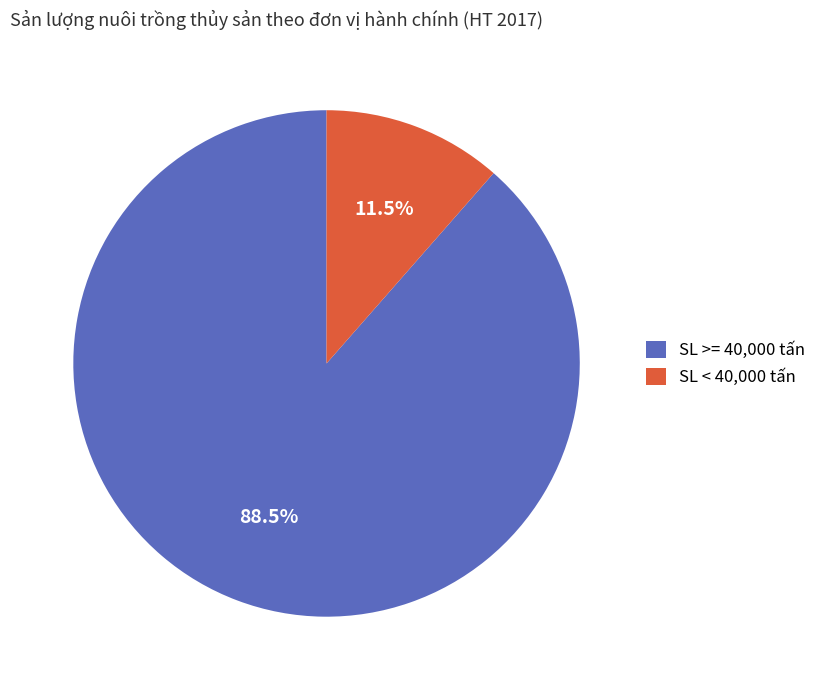

Does SL >= 40,000 tấn account for over 50% of the chart?

Yes